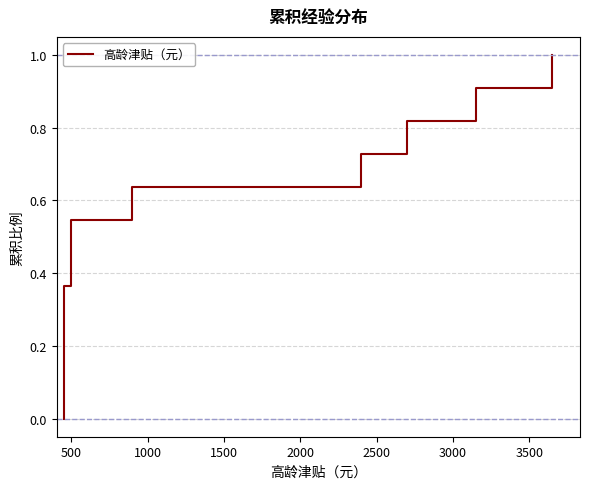

What is the difference between the maximum and minimum values?

1.0